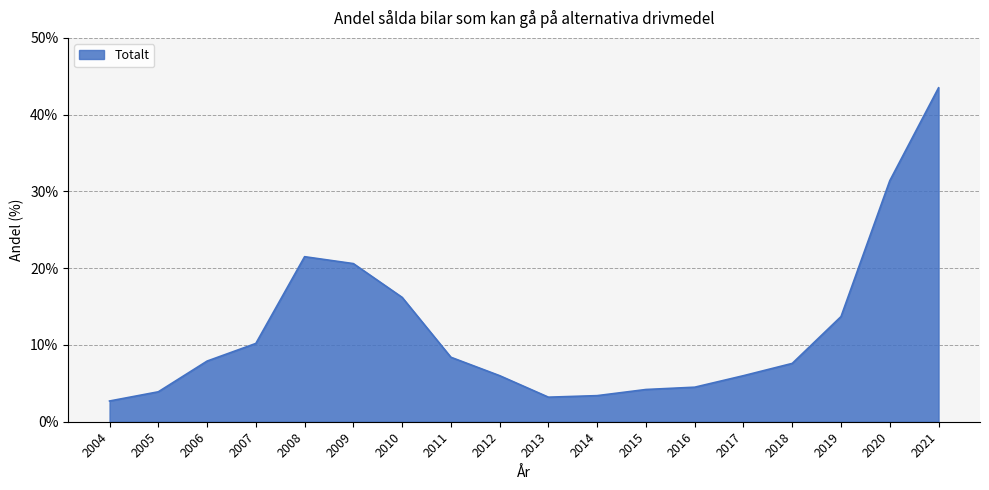

True or false: there are more than 0 points higher than both neighbors.

True